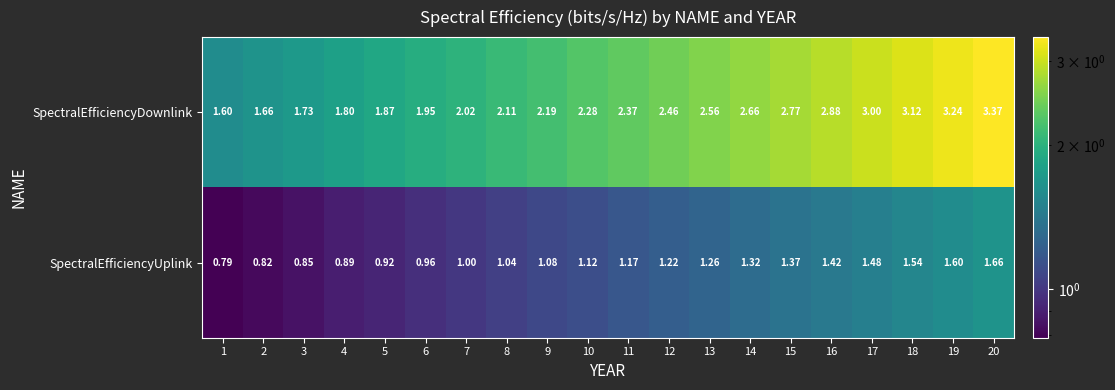

How many data points does each series have?

20